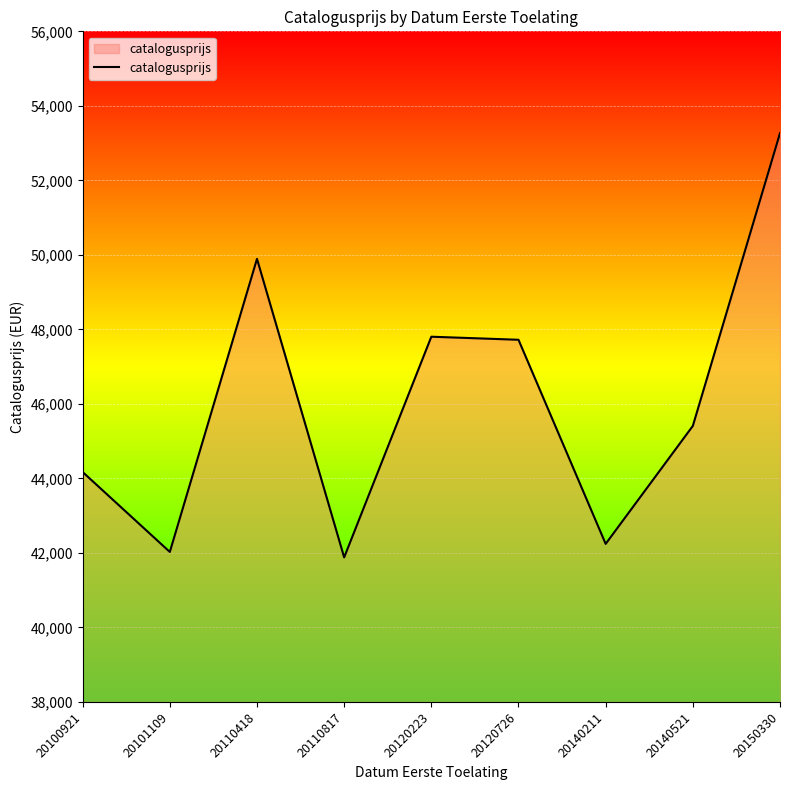

Does the chart display data point markers on the line(s)?

No